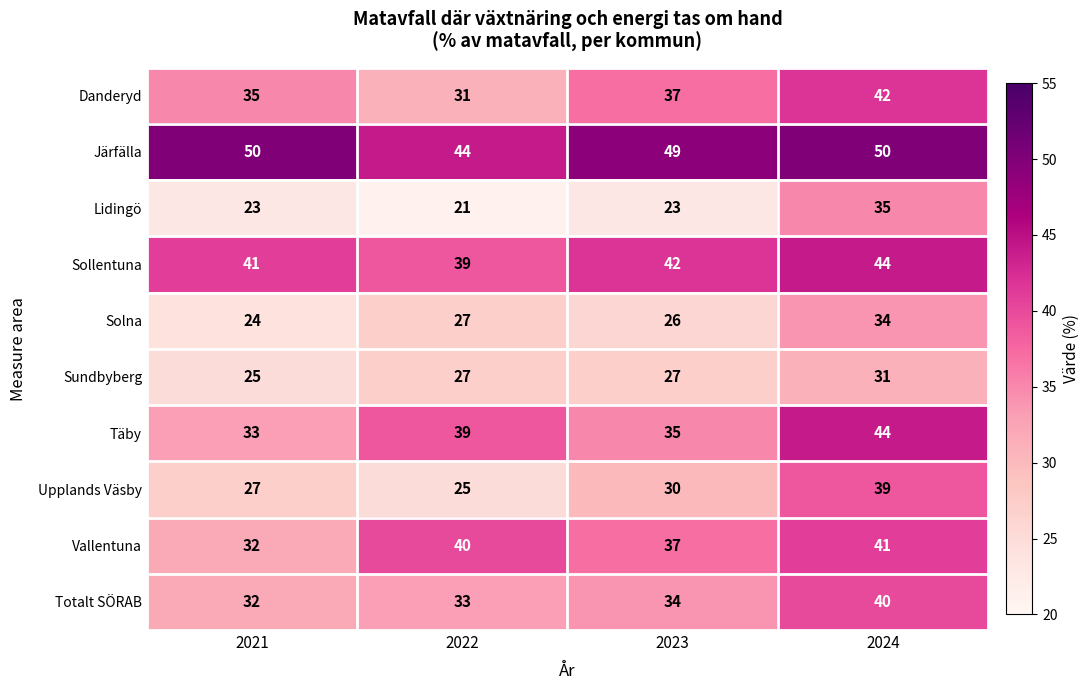

Where is Danderyd nearest to the value 36?

2021